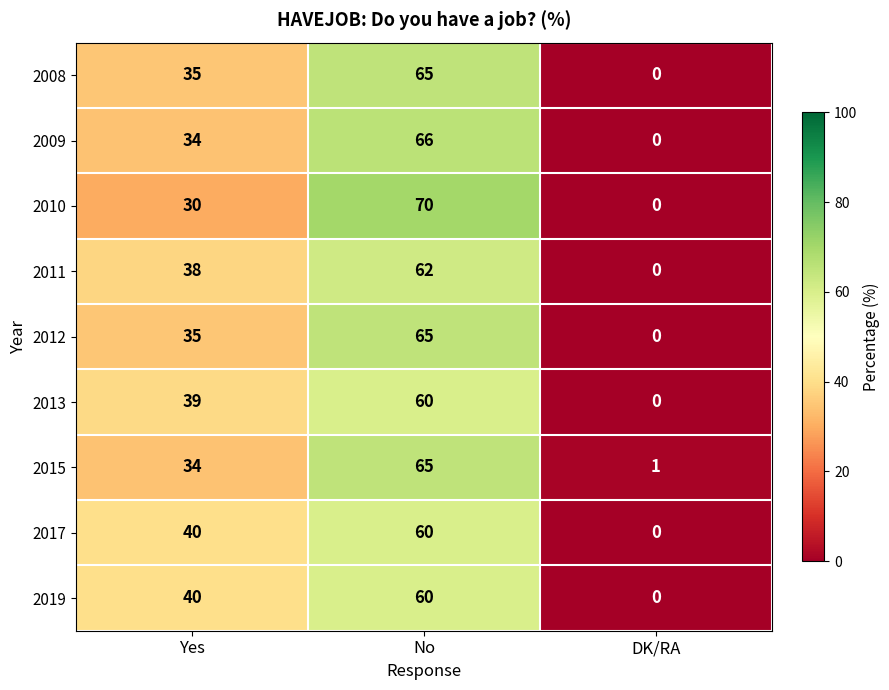

Rank the categories by 2011 value from lowest to highest.

DK/RA, Yes, No